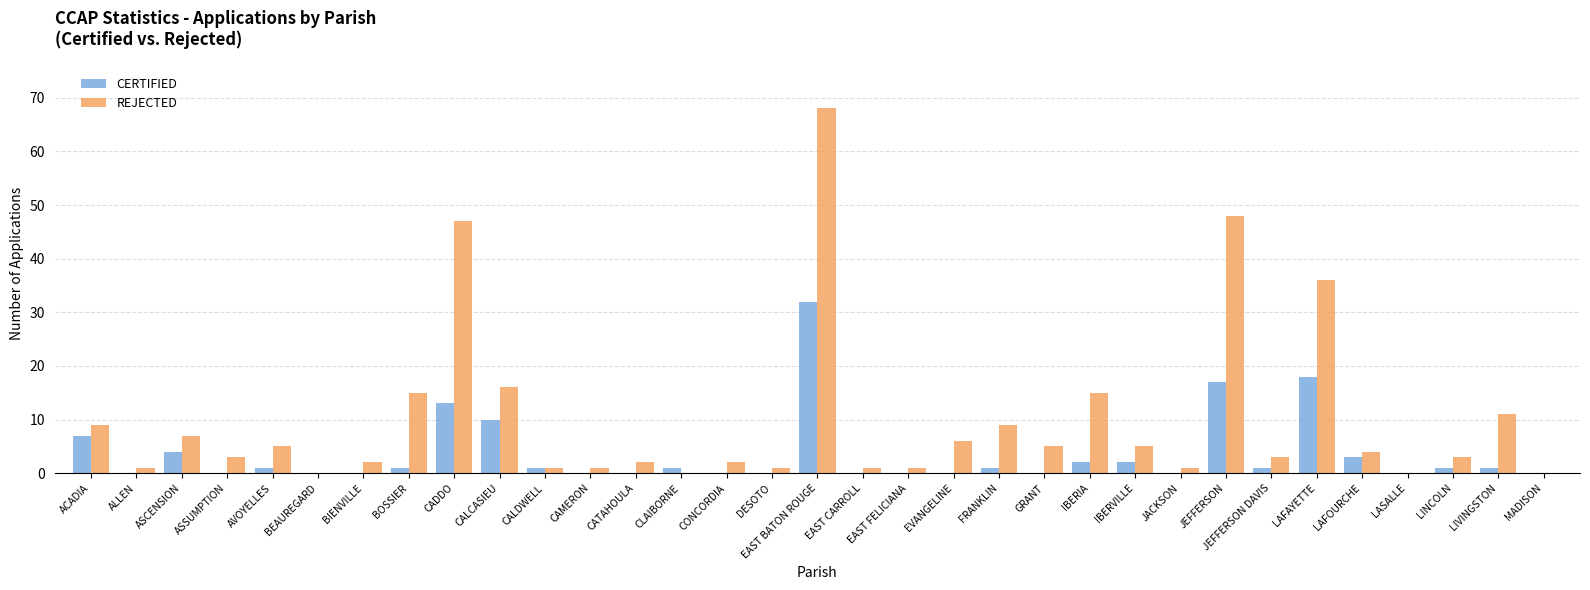

What value does the REJECTED series have at EVANGELINE, to the nearest 5?

5